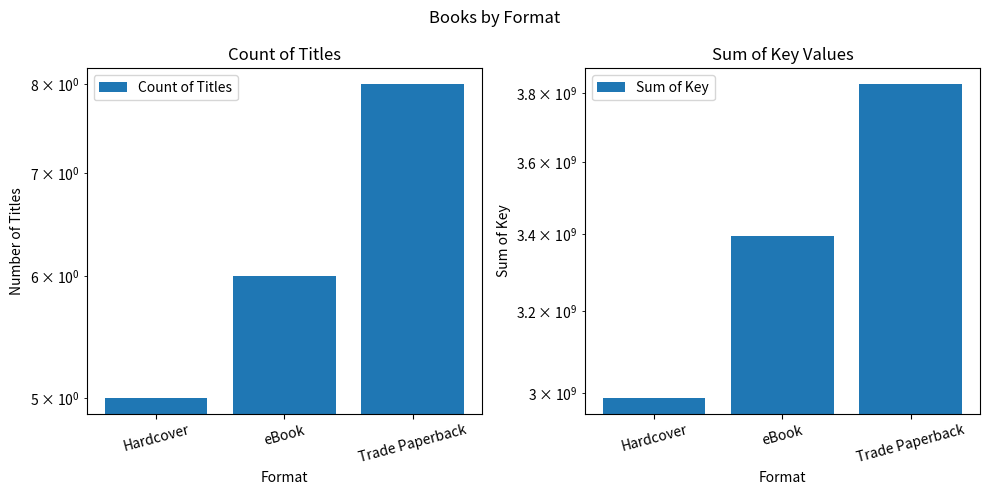

What are all the series names shown in the legend?

Count of Titles, Sum of Key